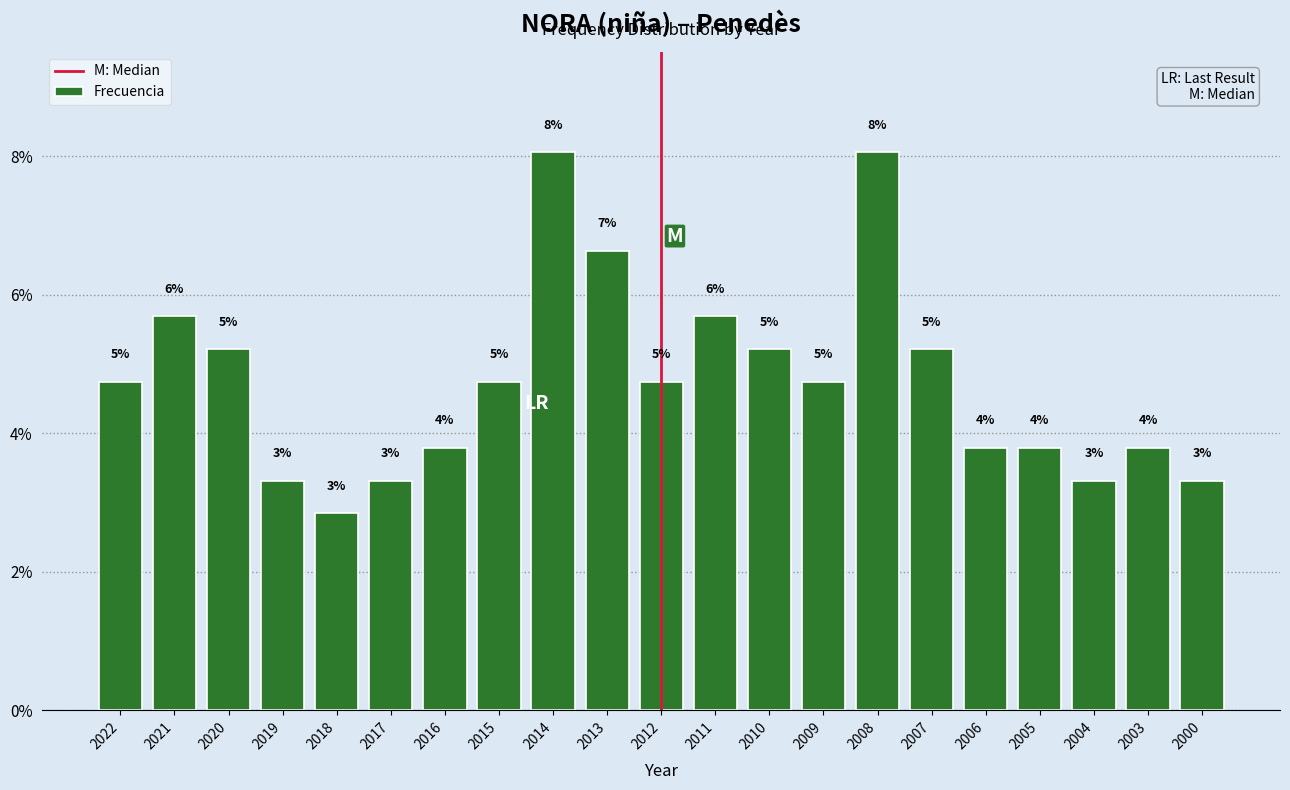

Does the chart contain any negative values?

No